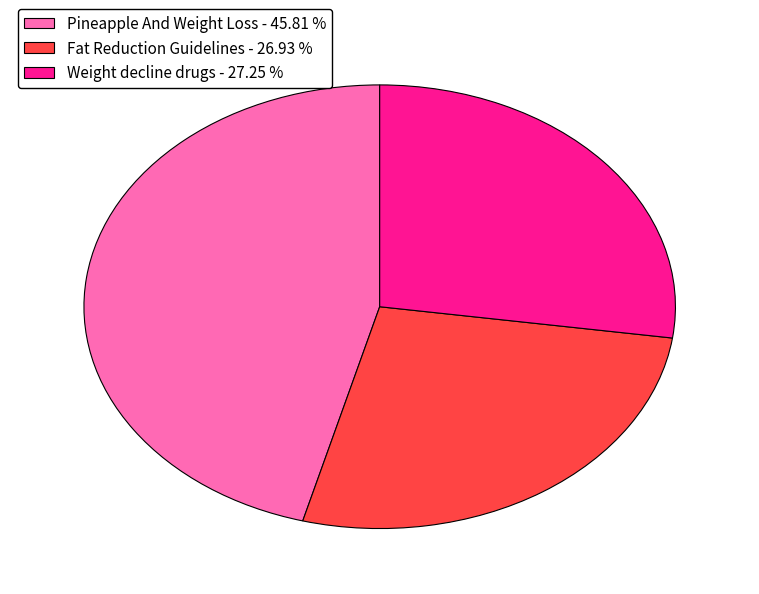

Which has a higher value, Fat Reduction Guidelines - 26.93 % or Pineapple And Weight Loss - 45.81 %?

Pineapple And Weight Loss - 45.81 %